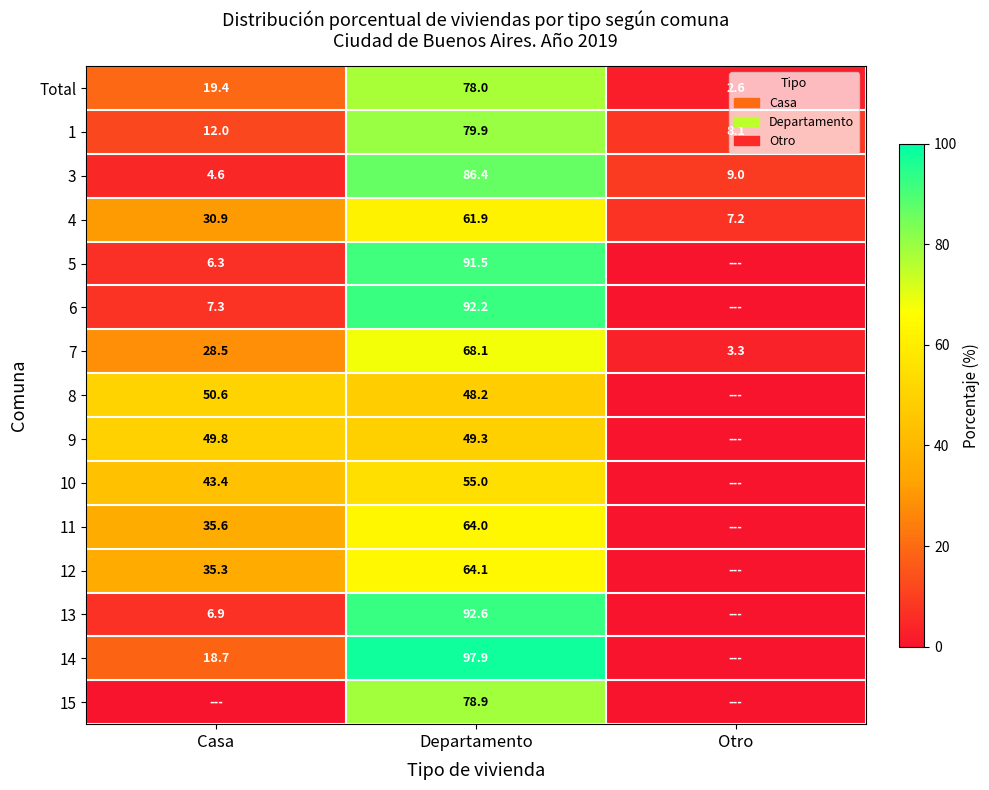

True or false: 7 has a value of 5.2 at Otro.

False